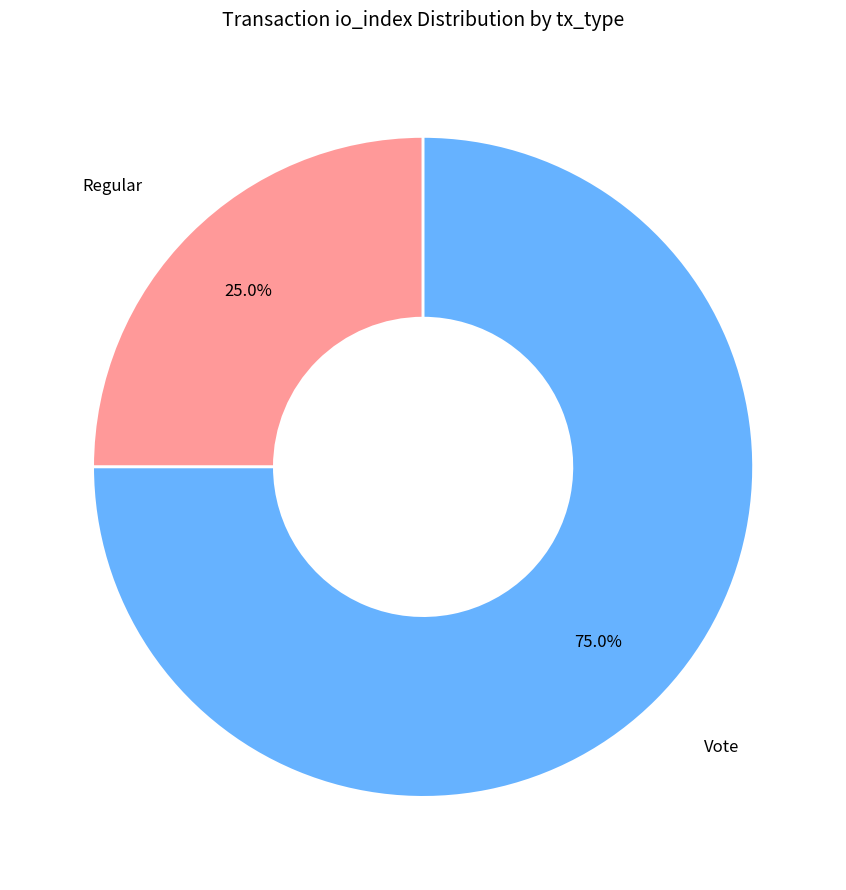

Is there any slice that represents more than half of the pie?

Yes